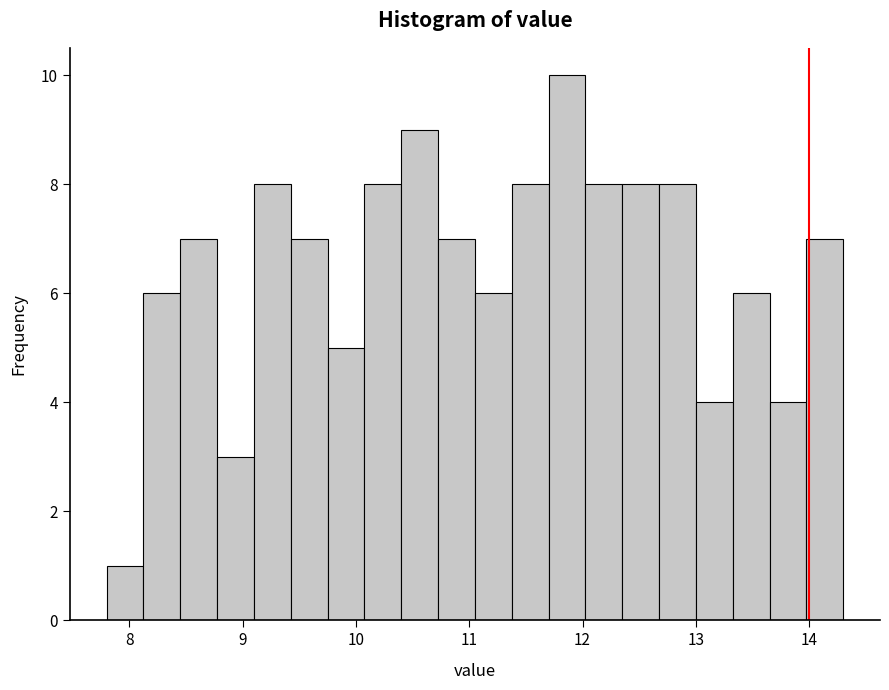

Around what value on the x-axis is the tallest bar? Give the approximate position of its centre, as read against the axis.

11.9